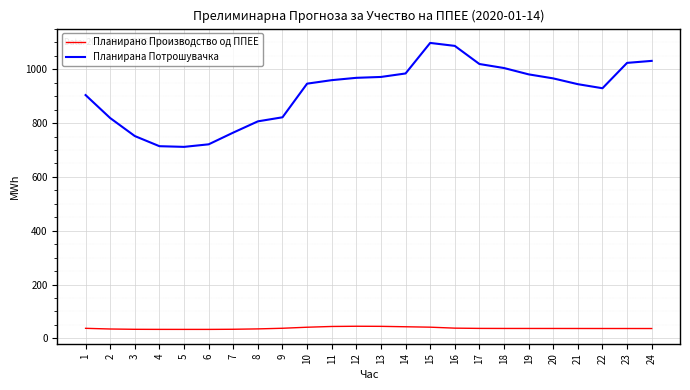

What is the greatest value displayed?

1097.6